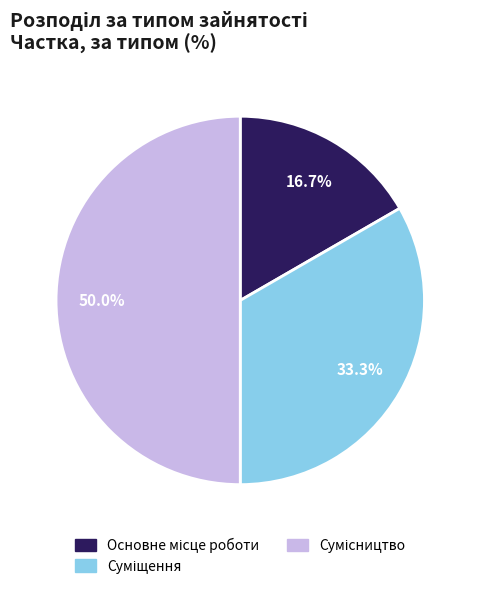

What percentage is the Суміщення slice, to the nearest percent?

33%